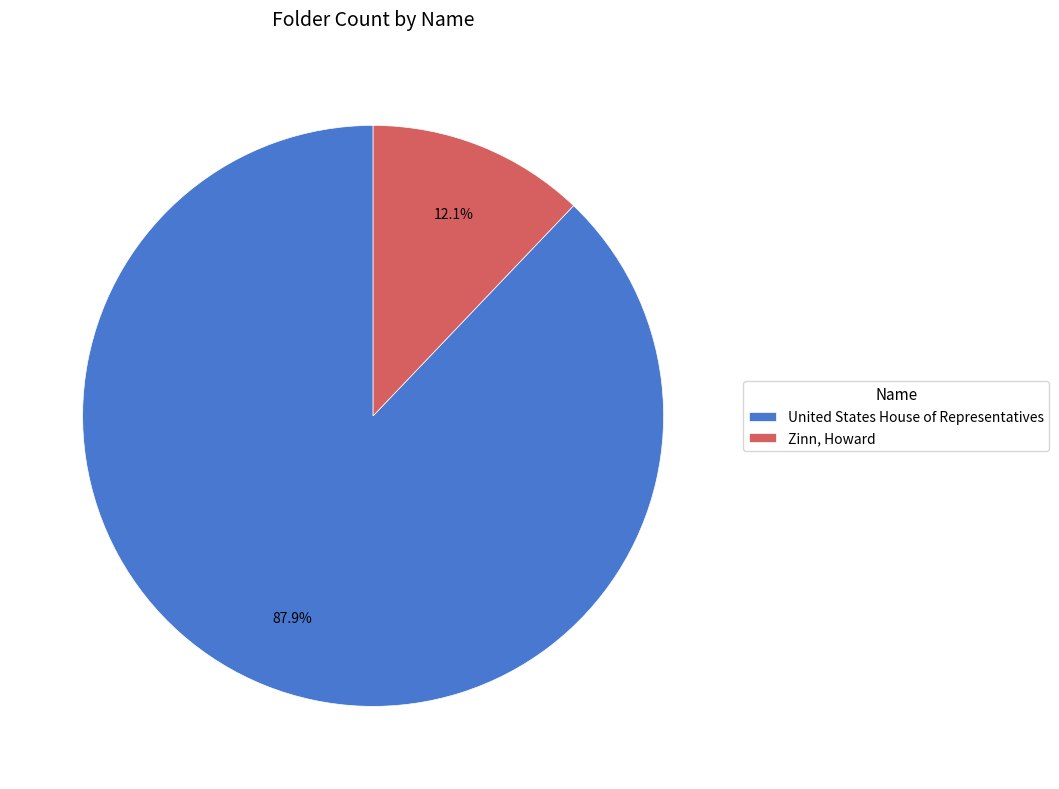

How many slices are in this pie chart?

2